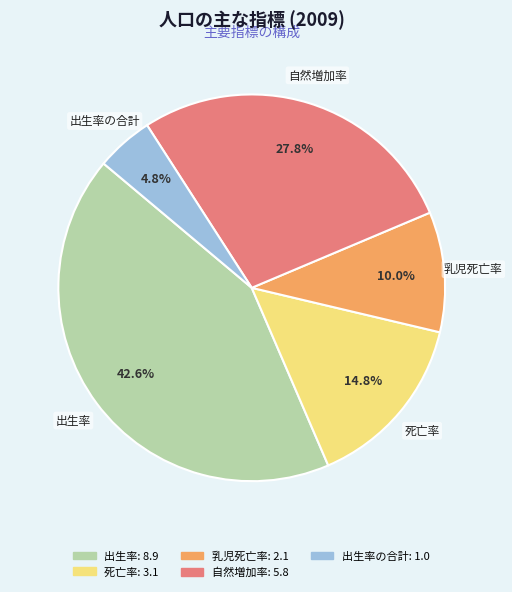

Does any single category account for the majority?

No